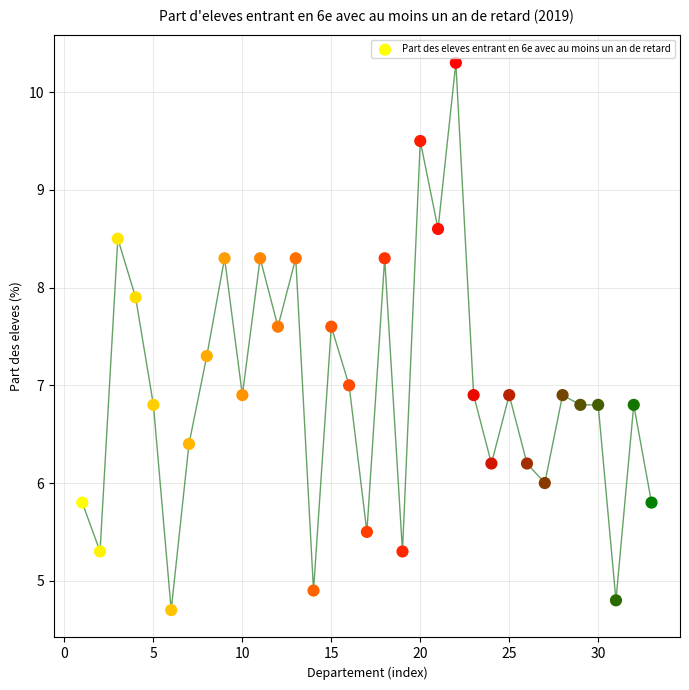

What is the range of Y values (max minus min)?

5.6